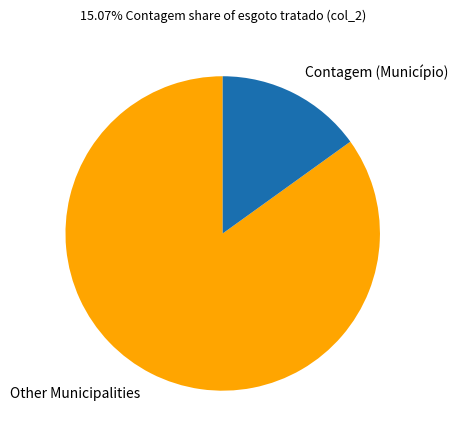

Which has a higher value, Other Municipalities or Contagem (Município)?

Other Municipalities